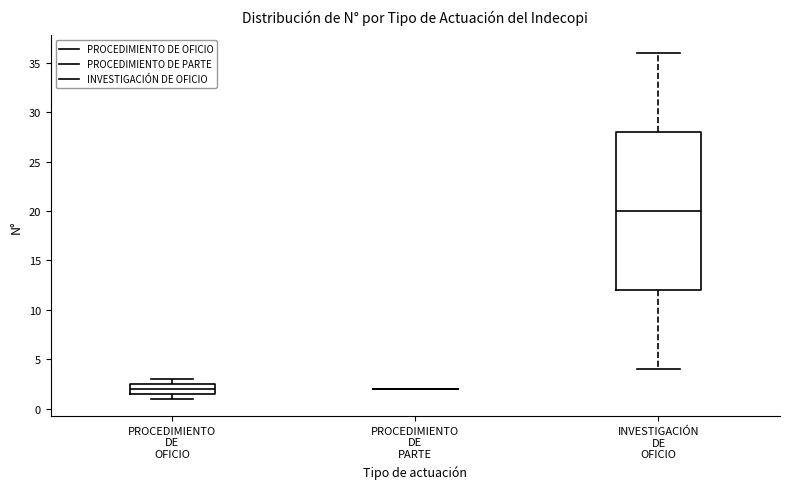

Reading left to right, transcribe this box plot: for each box, give where its median line is, the range the box spans, and where its two whiskers end, as read against the y-axis. The values are not printed on the chart, so give them approximately, as read against the axis.

PROCEDIMIENTO DE OFICIO: median 2.0, box 1.5 to 2.5, whiskers 1.0 to 3.0
PROCEDIMIENTO DE PARTE: box collapsed to a line at 2.0, whiskers 2.0 to 2.0
INVESTIGACIÓN DE OFICIO: median 20.0, box 12.0 to 28.0, whiskers 4.0 to 36.0